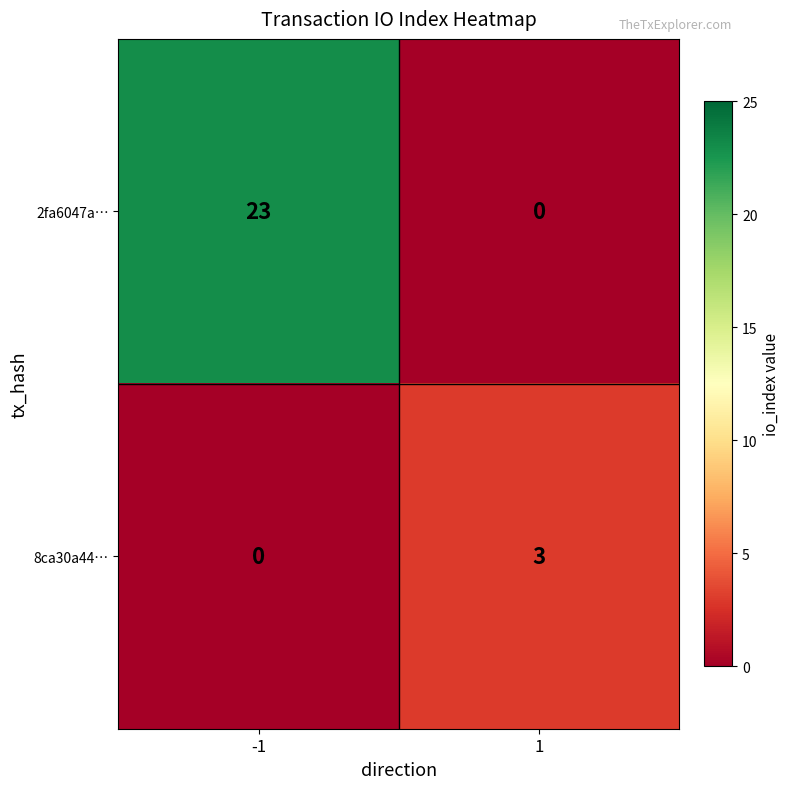

What is the total value across all series at -1?

23